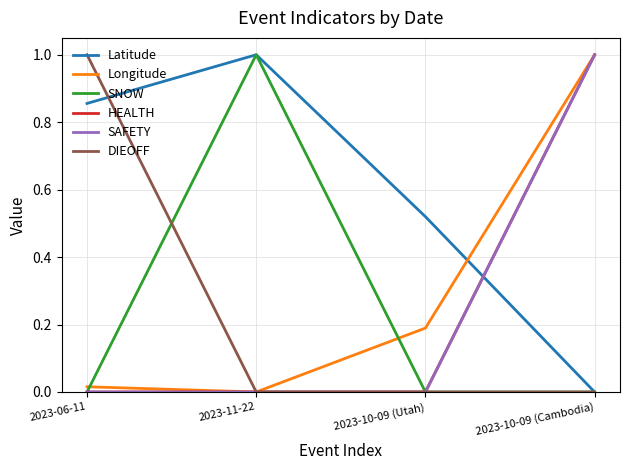

Does the chart have visible grid lines?

Yes